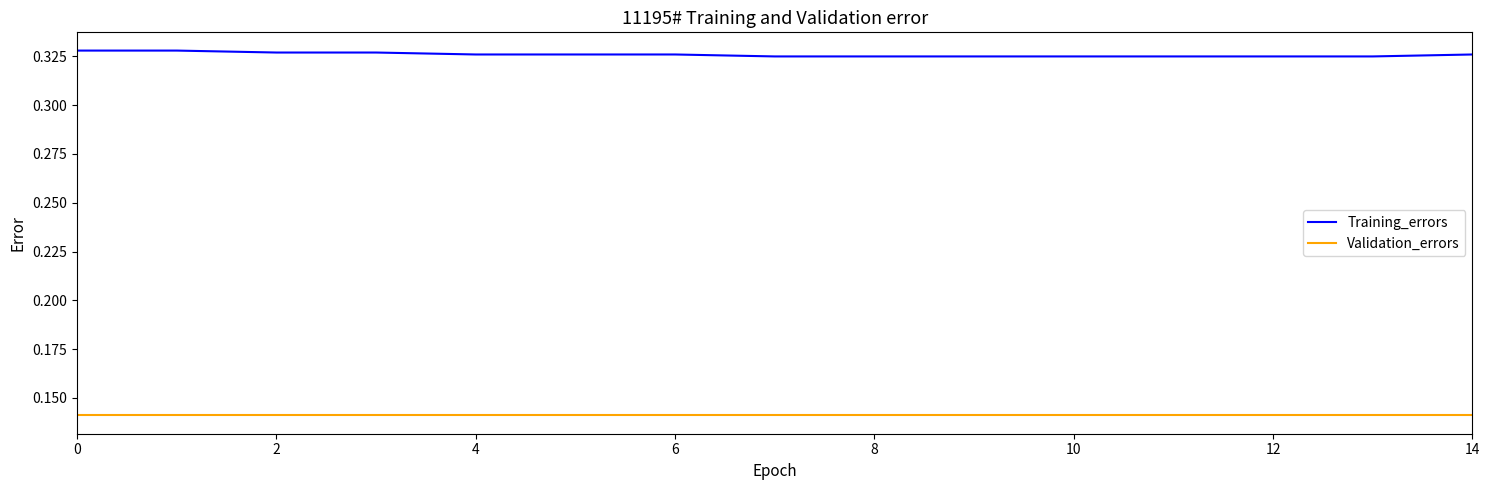

At how many categories does at least one series exceed 0?

15